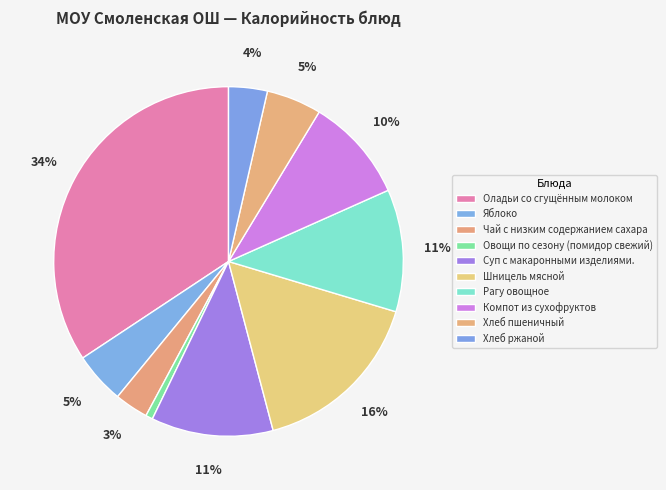

Does Суп с макаронными изделиями. account for over 50% of the chart?

No